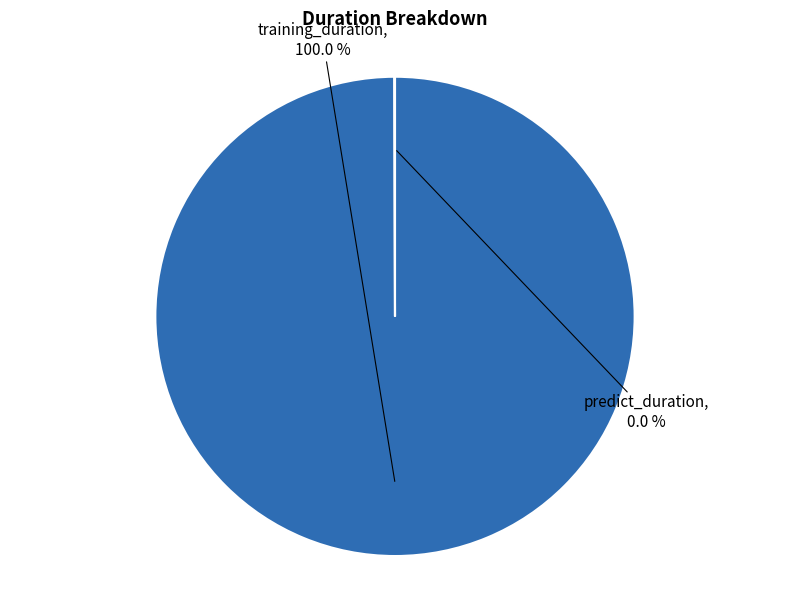

Does any single category account for the majority?

Yes